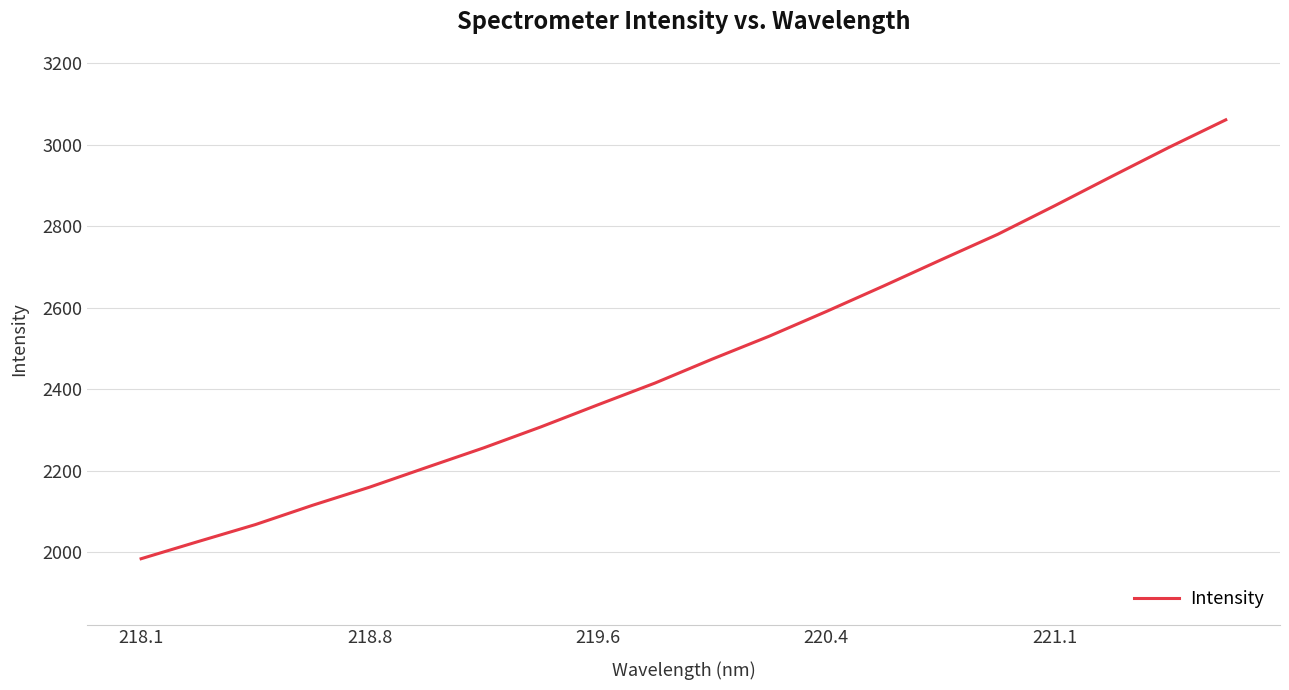

What is the maximum value shown in the chart?

3060.8